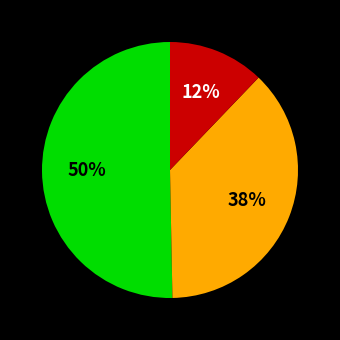

To the nearest percent, what is the difference between the largest and smallest slice percentages?

38%